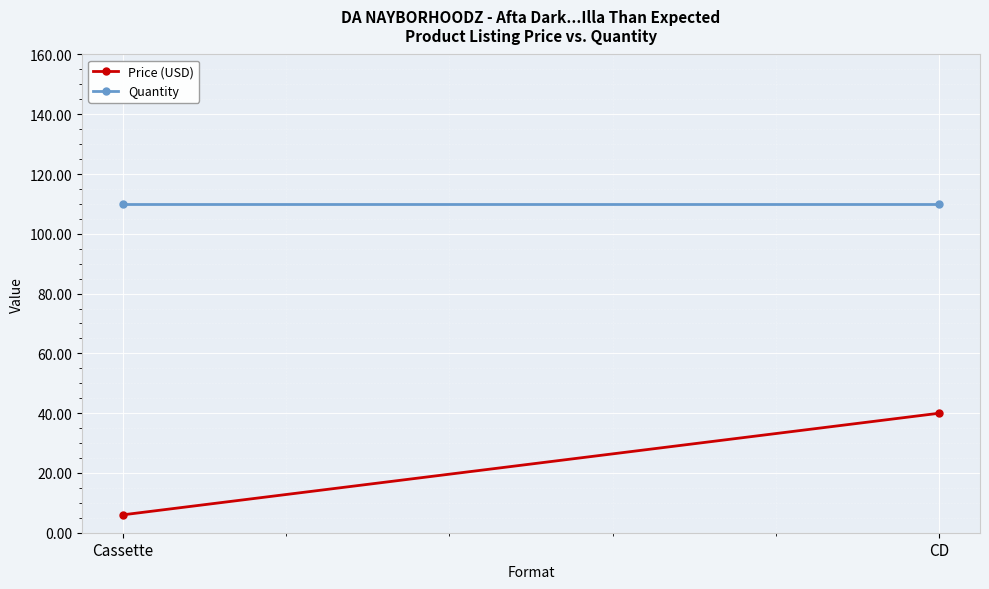

At how many categories does at least one series exceed 16?

2